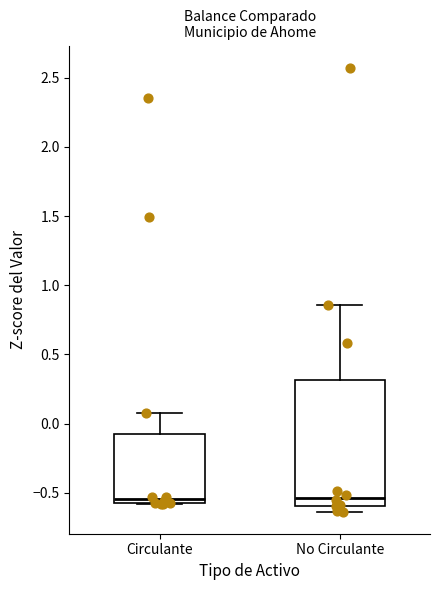

Reading left to right, read every box against the y-axis: the position of its median line, the range the box covers, and the ends of its whiskers. The values are not printed on the chart, so give them approximately, as read against the axis.

Circulante: median -0.55, box -0.60 to -0.05, whiskers -0.60 to 0.10
No Circulante: median -0.55, box -0.60 to 0.30, whiskers -0.65 to 0.85